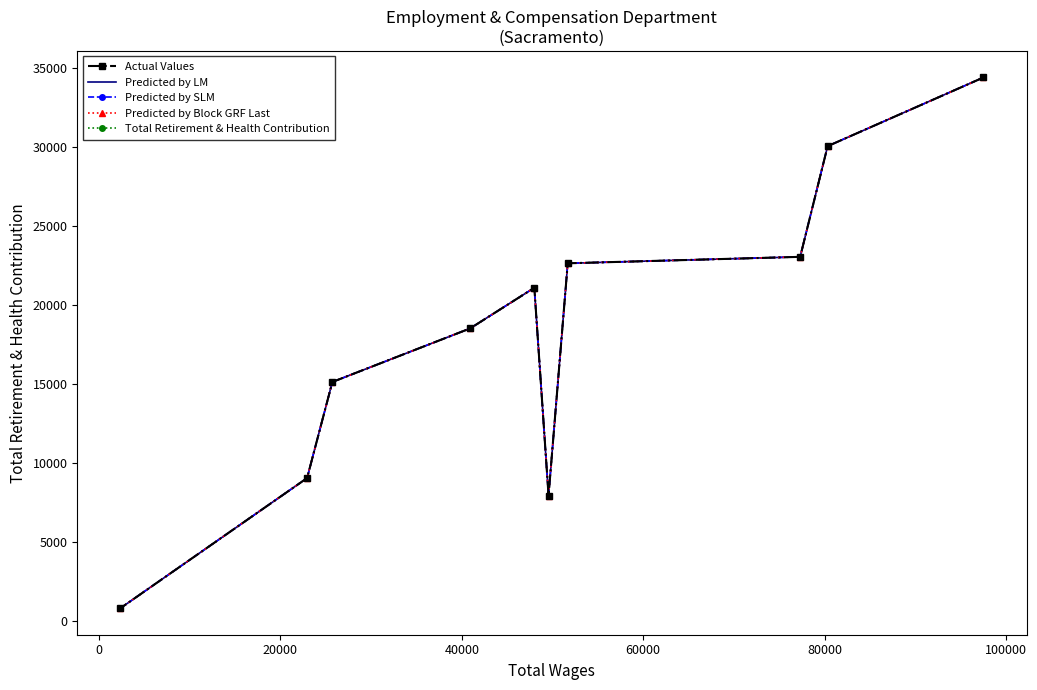

How many interior local valleys does the Predicted by Block GRF Last series have?

1